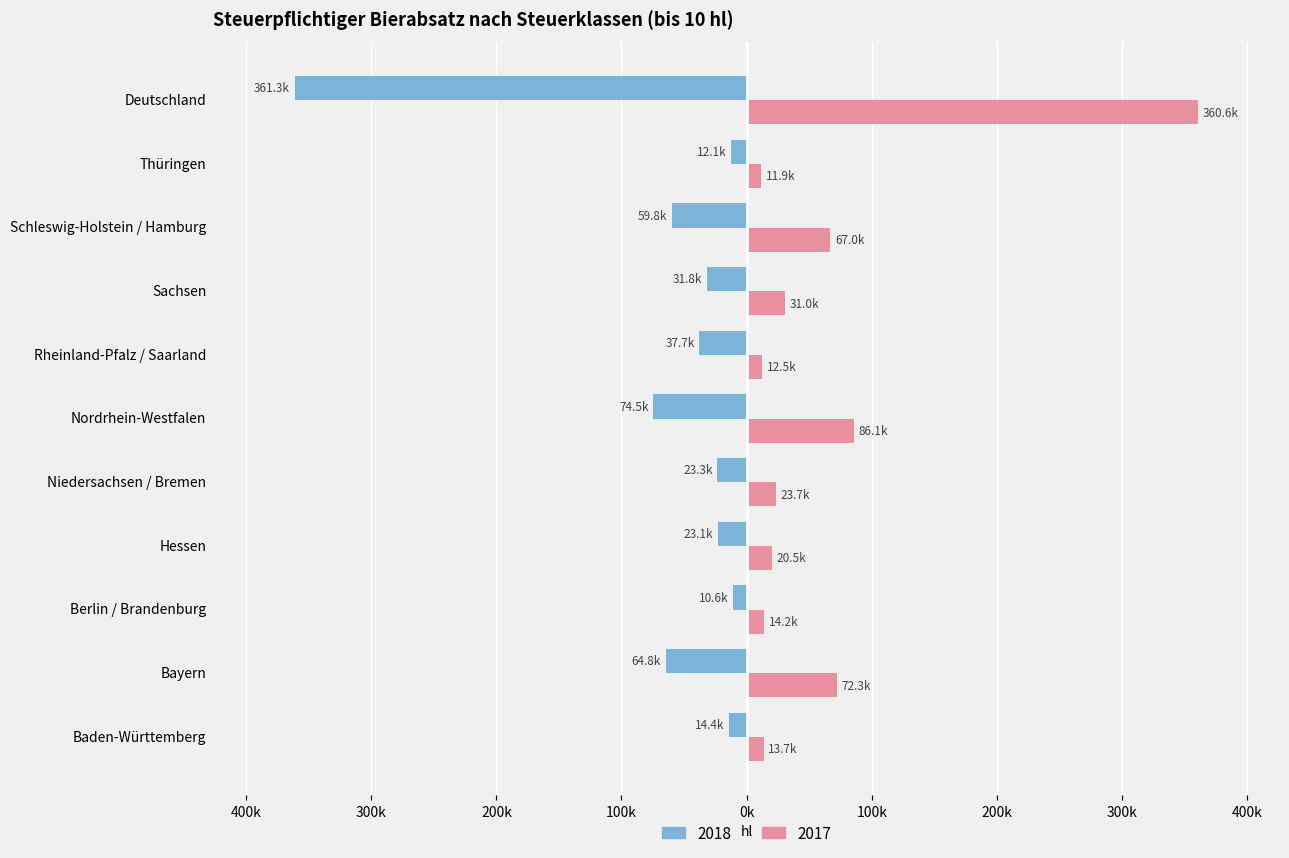

At which label does 2018 first exceed -31776?

Baden-Württemberg